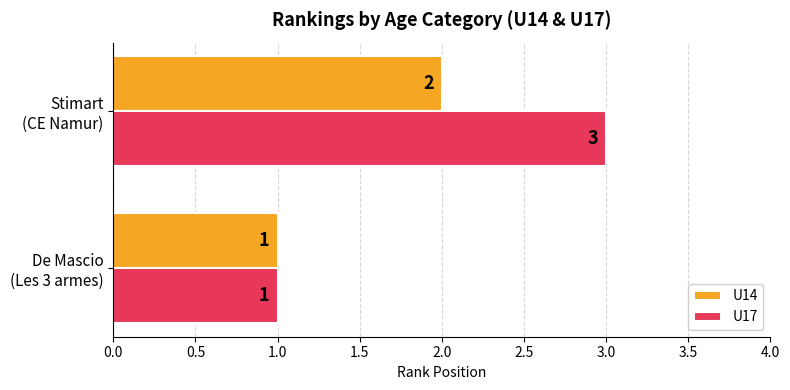

List the series in order of their peak value, lowest first.

U14, U17